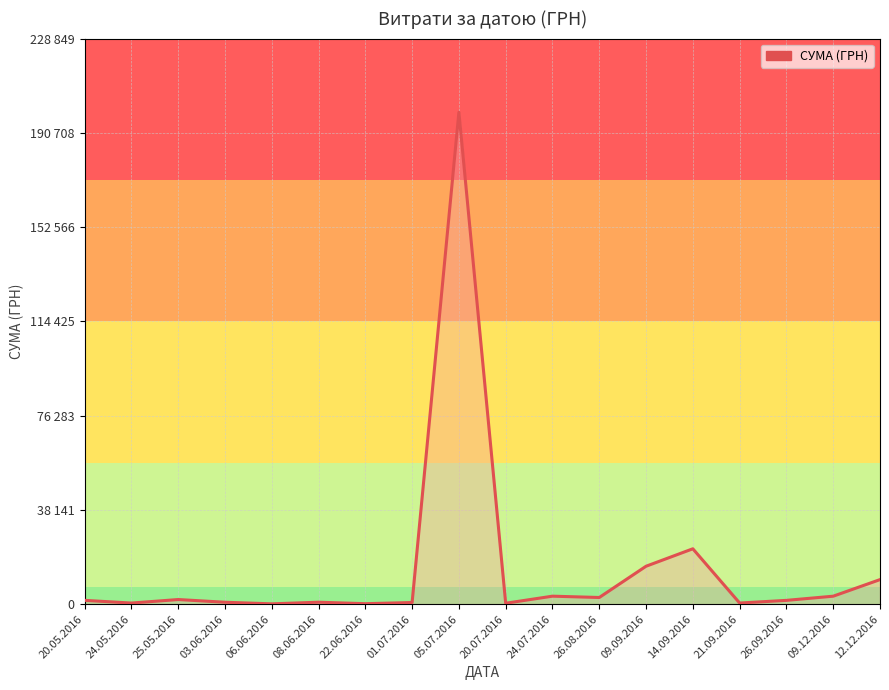

What is the label of the 17th point from the right?

24.05.2016